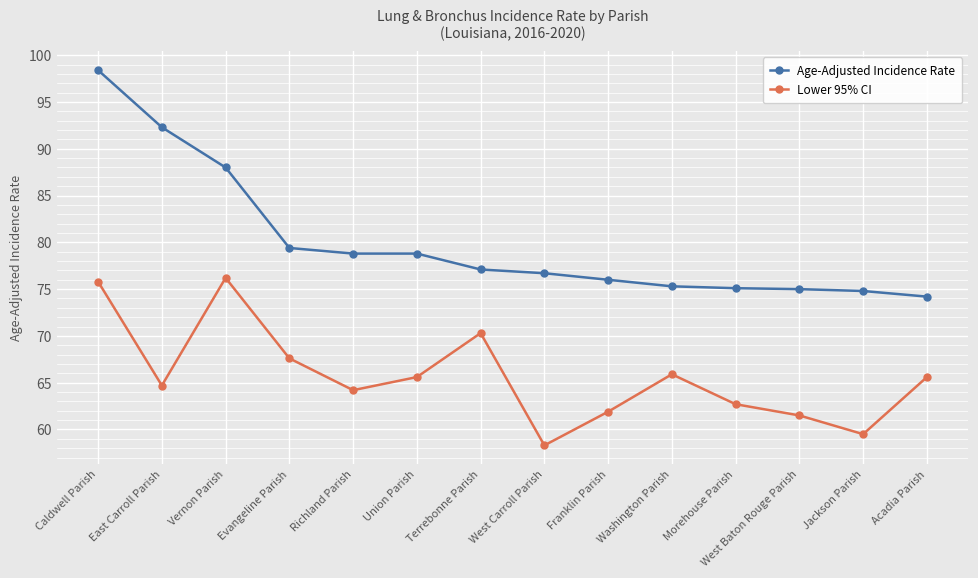

True or false: Age-Adjusted Incidence Rate and Lower 95% CI cross at least once.

False